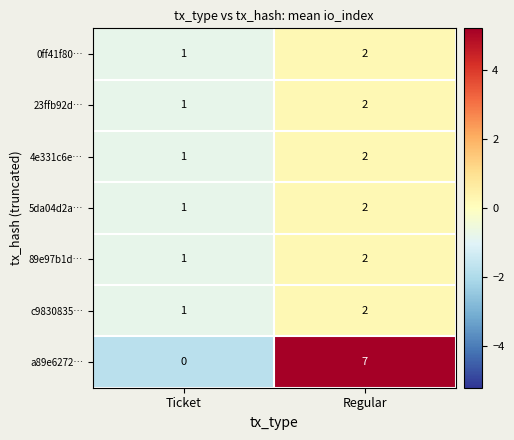

What is the sum of all 5da04d2a… values?

3